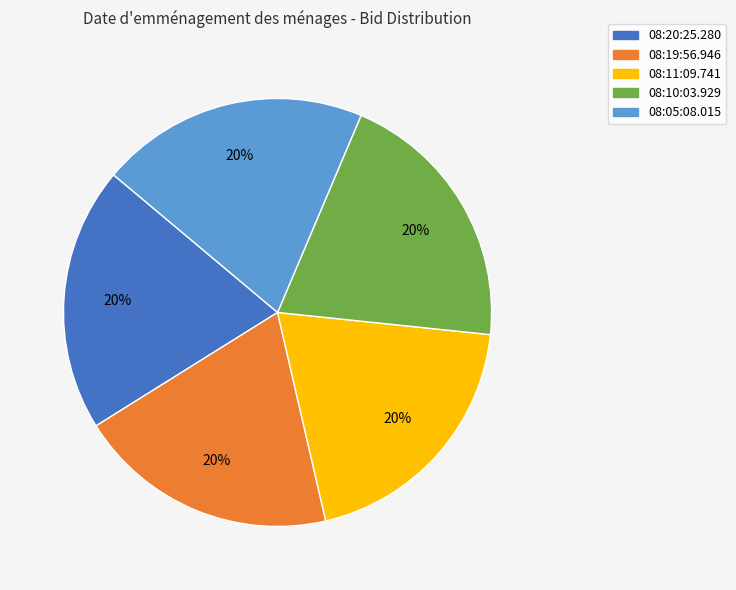

Do 08:20:25.280 and 08:11:09.741 together represent more than half of the pie?

No